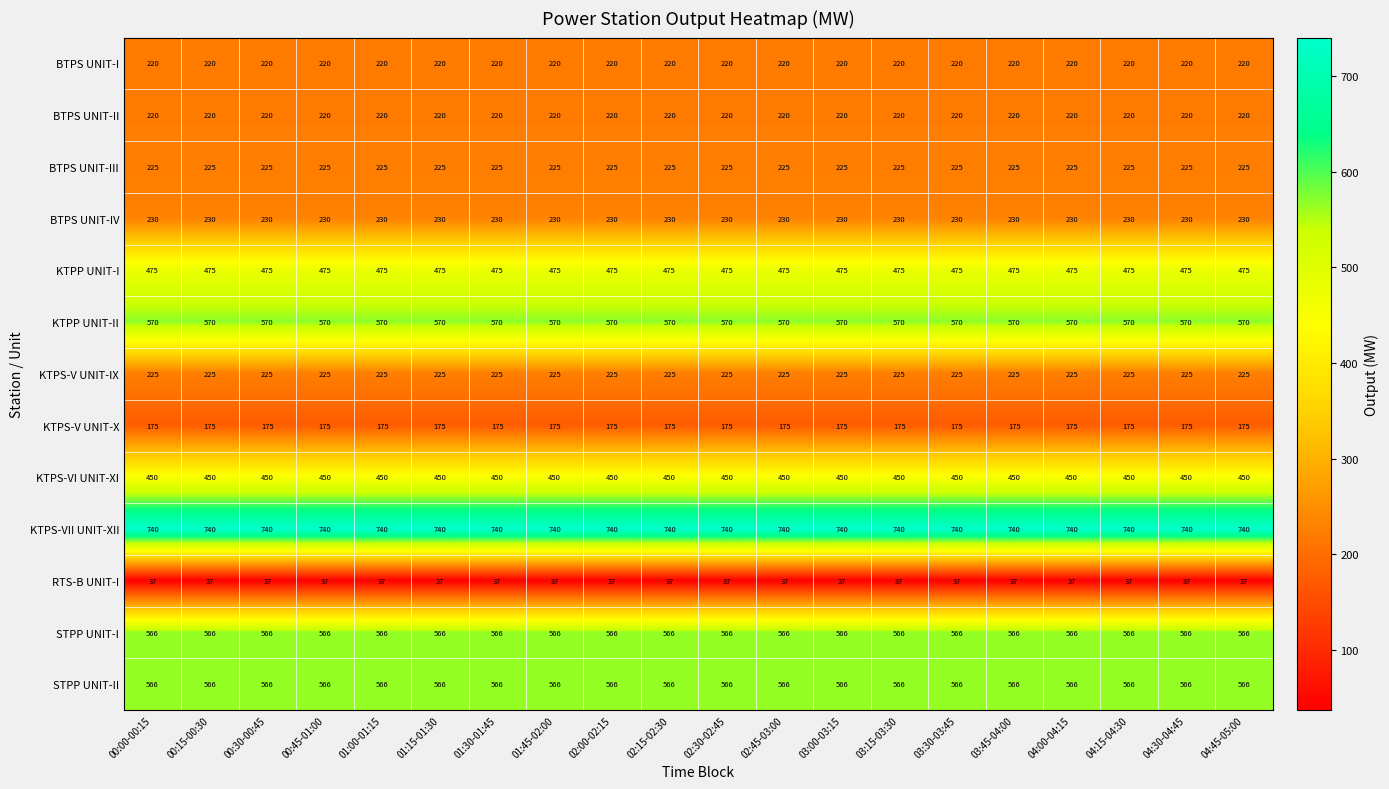

What value does the KTPS-VII UNIT-XII series have at 00:00-00:15?

740